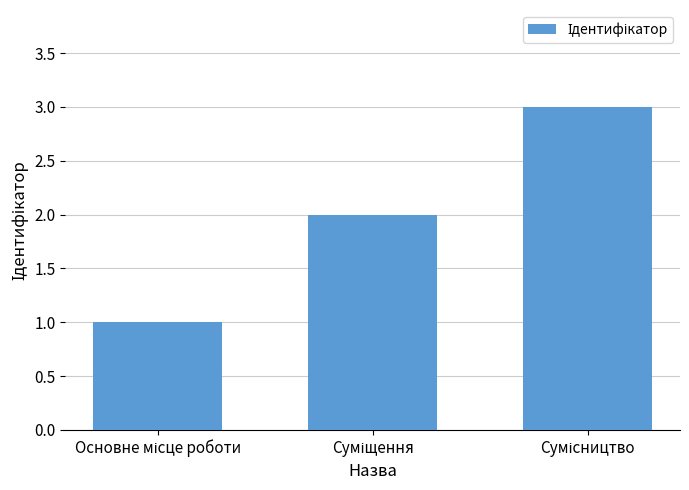

Reading left to right, transcribe all the data shown in this chart.

1	2	3